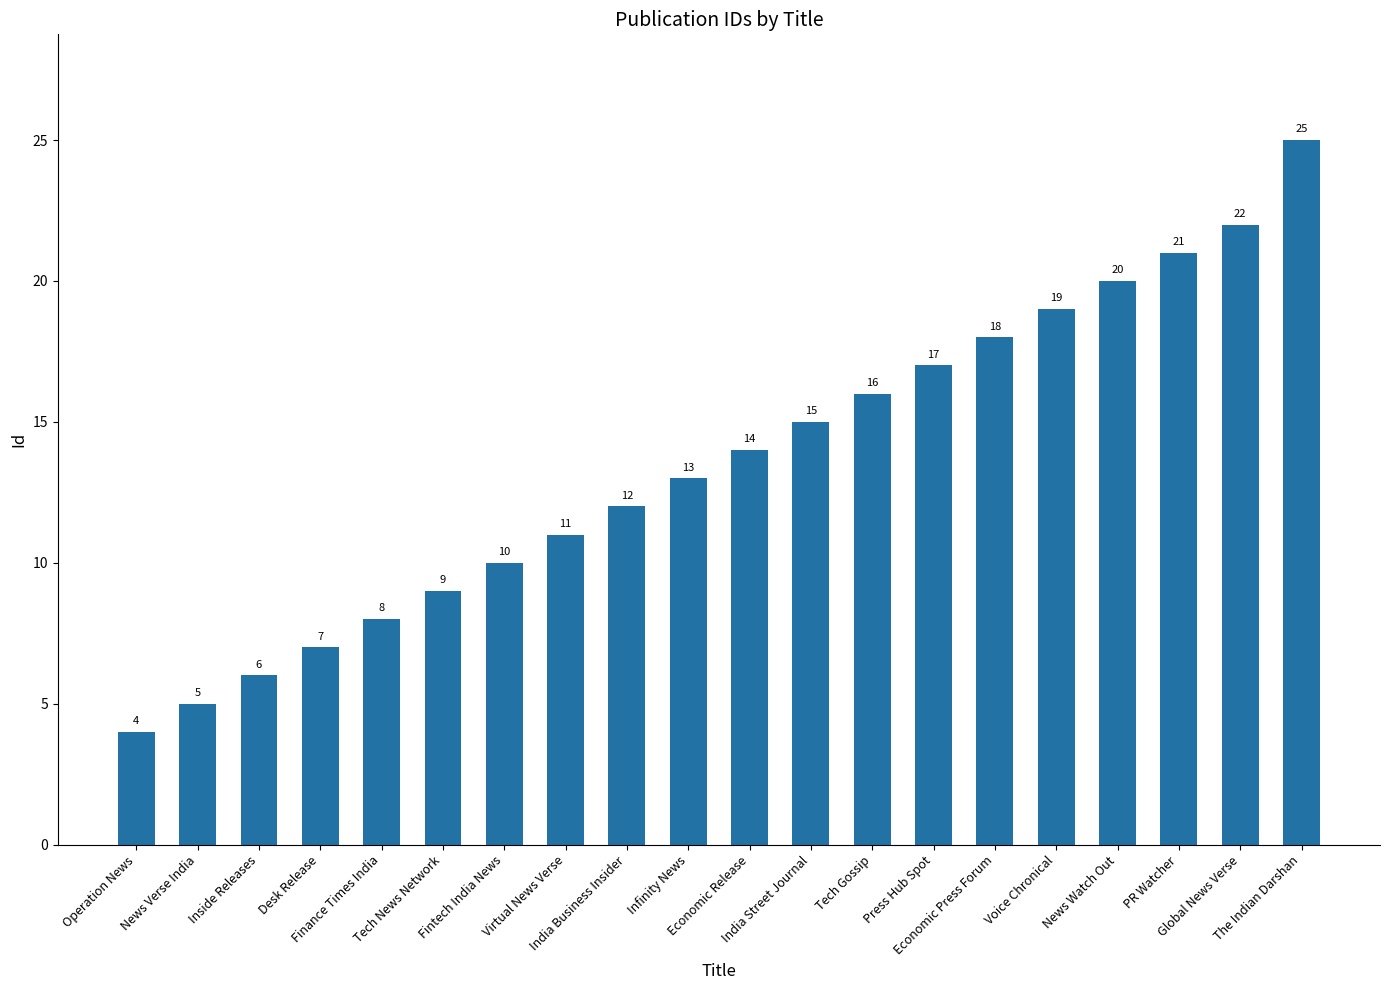

Does the chart contain any negative values?

No